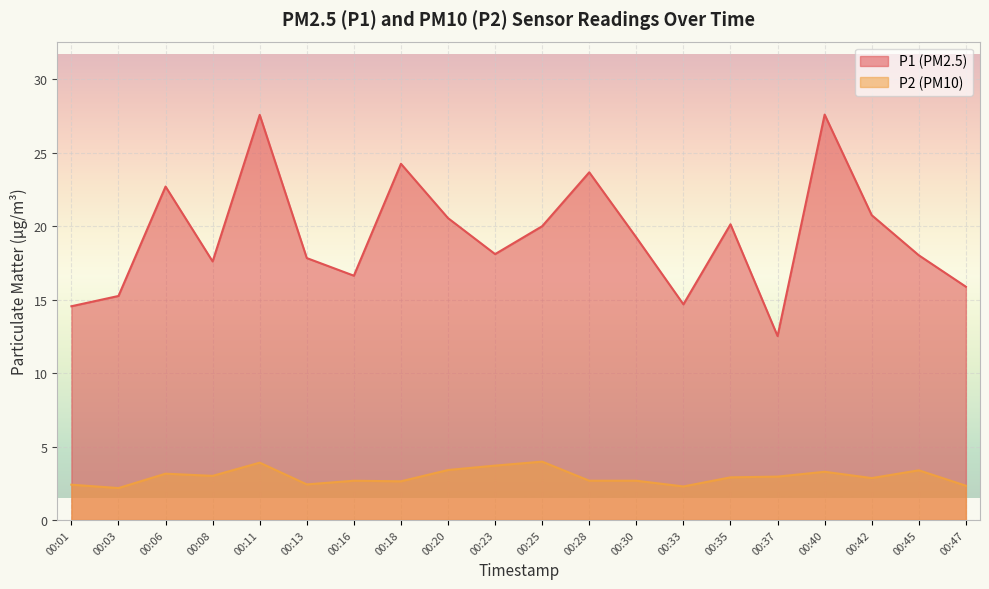

Reading left to right, what are all the values shown in this chart?

P1: 14.6	15.2	22.7	17.6	27.6	17.8	16.6	24.2	20.6	18.1	20.0	23.7	19.2	14.7	20.1	12.5	27.6	20.8	18.0	15.9
P2: 2.4	2.2	3.1	3.0	3.9	2.4	2.7	2.6	3.4	3.7	4.0	2.7	2.7	2.3	2.9	3.0	3.3	2.9	3.4	2.3